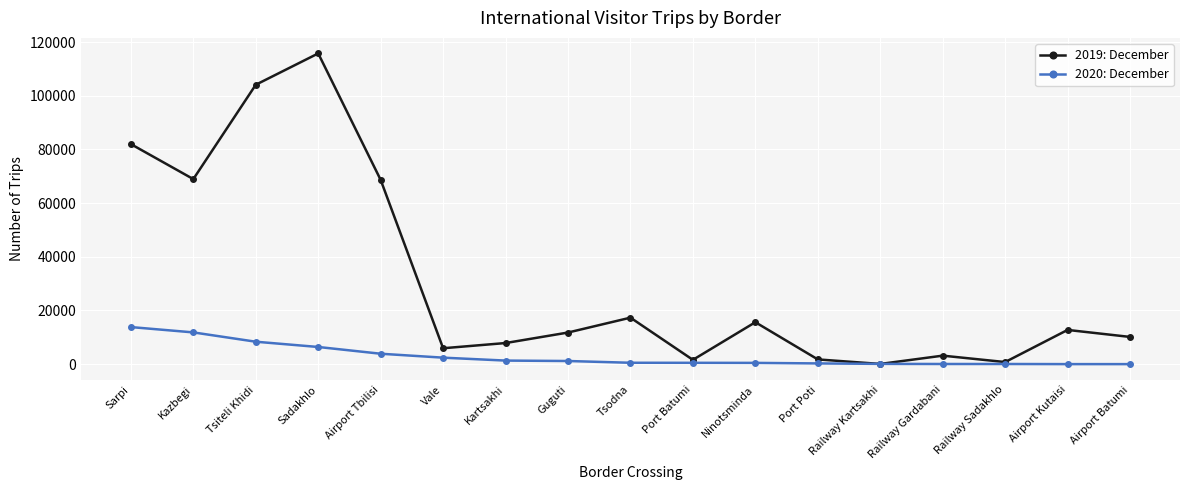

What is the smallest value displayed?

10